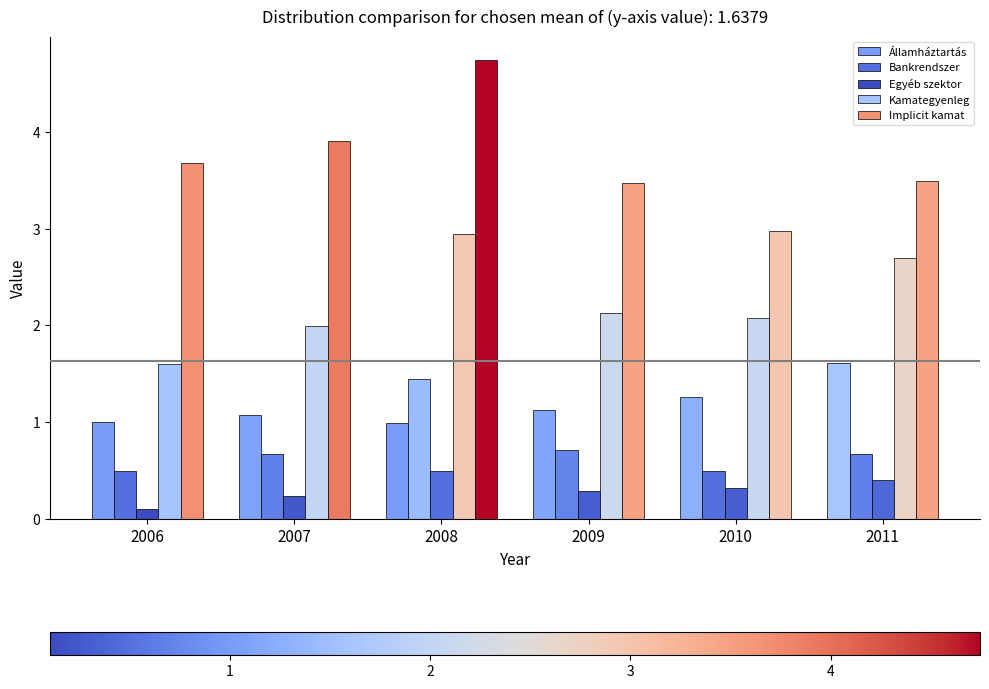

The value of Kamategyenleg at 2010 is 3.3. True or false?

False